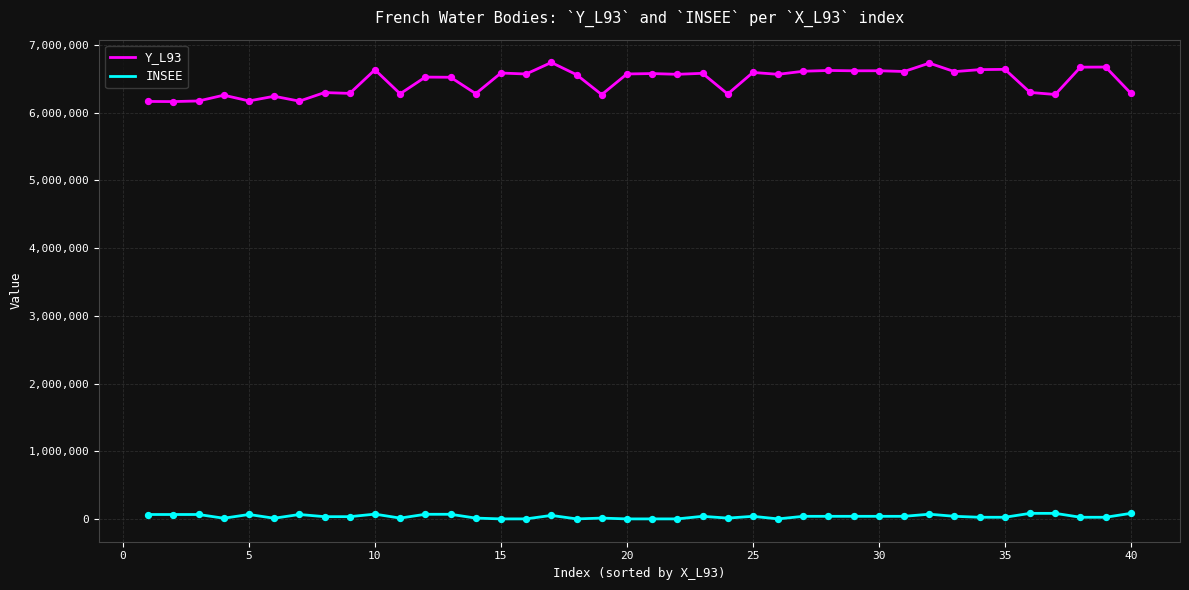

What are all the series names shown in the legend?

Y_L93, INSEE